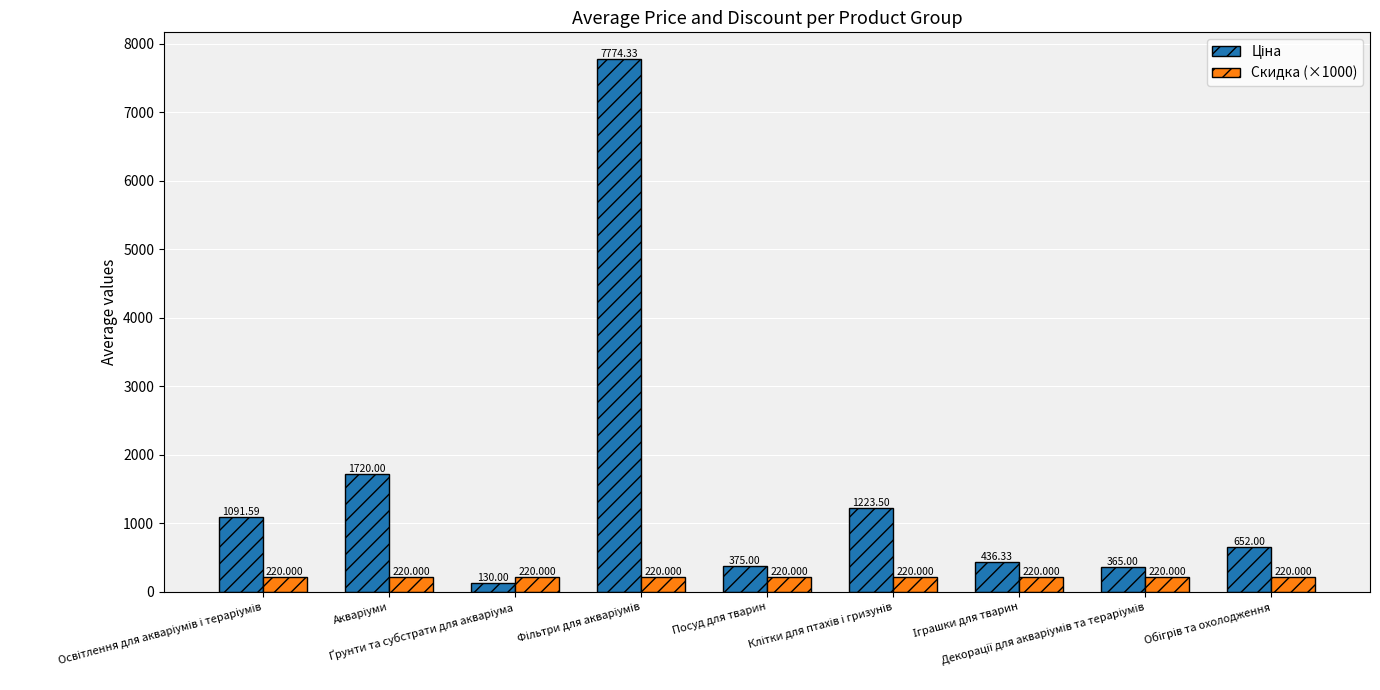

How many categories are shown in the chart?

9